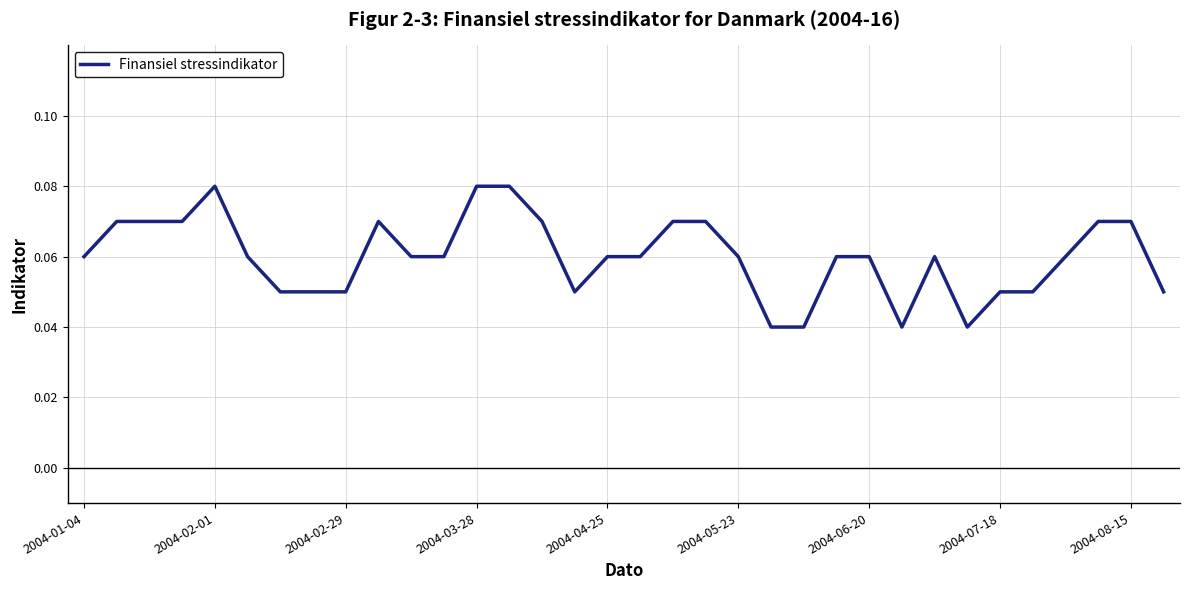

How many lines are shown in the chart?

1